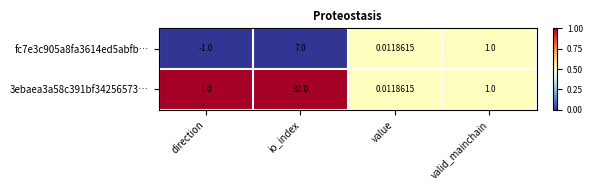

Is the value of 3ebaea3a58c391bf34256573… at io_index greater than the value of fc7e3c905a8fa3614ed5abfb… at valid_mainchain?

Yes